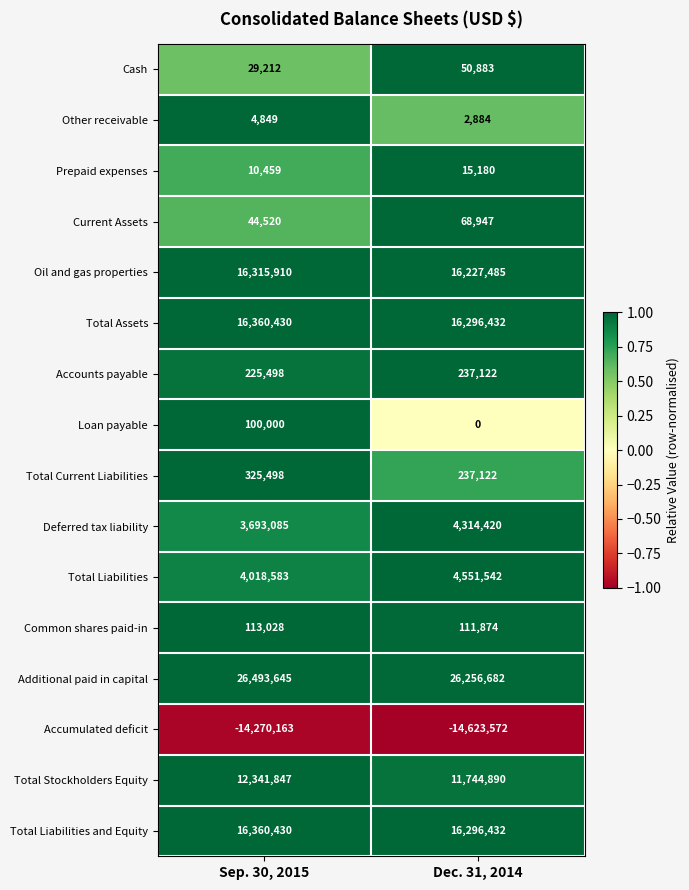

At how many categories does at least one series exceed 0?

2